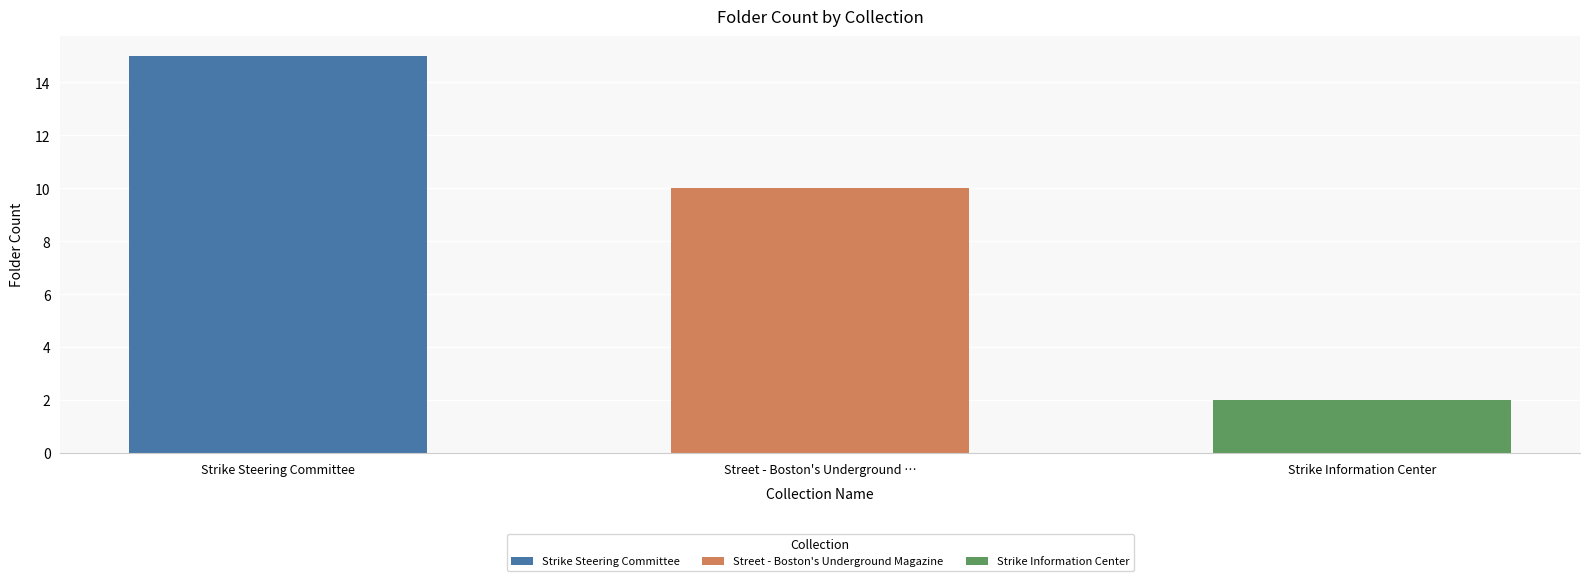

What is the ratio of the value at Strike Information Center to the value at Strike Steering Committee?

0.1